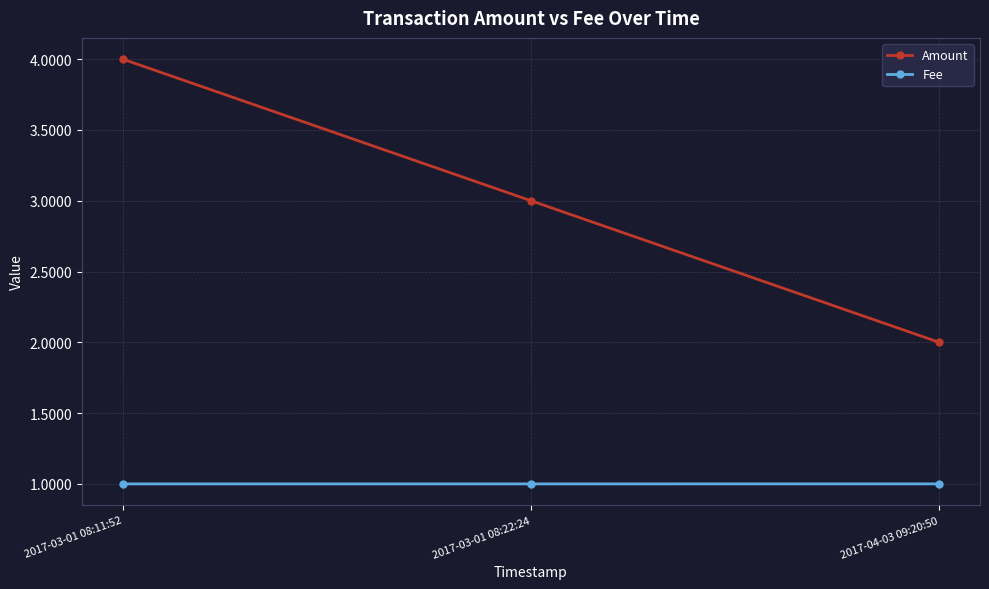

What is the value of the Fee point at the 1st from the left?

1.0